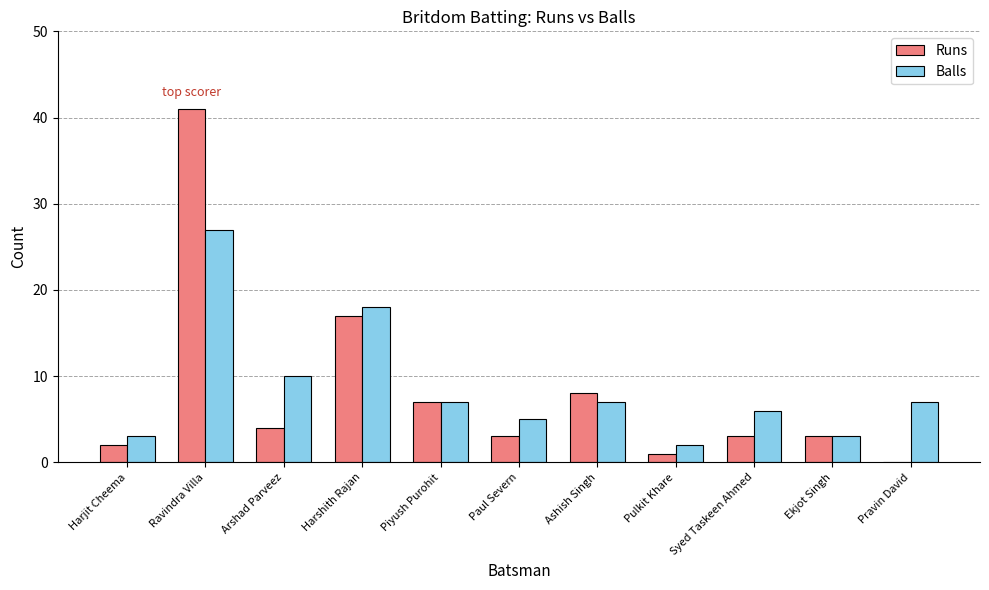

Does the chart contain stacked bars?

No